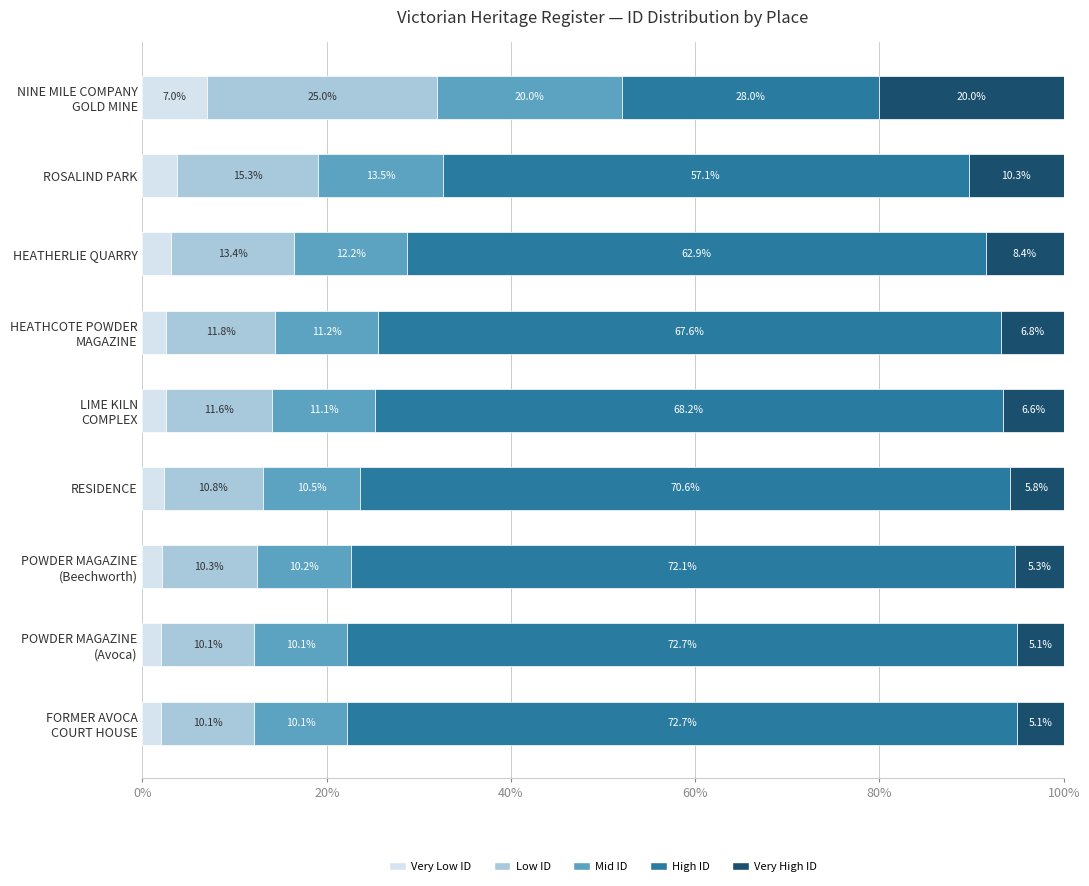

What is the total value across all series at HEATHERLIE QUARRY?

100.0